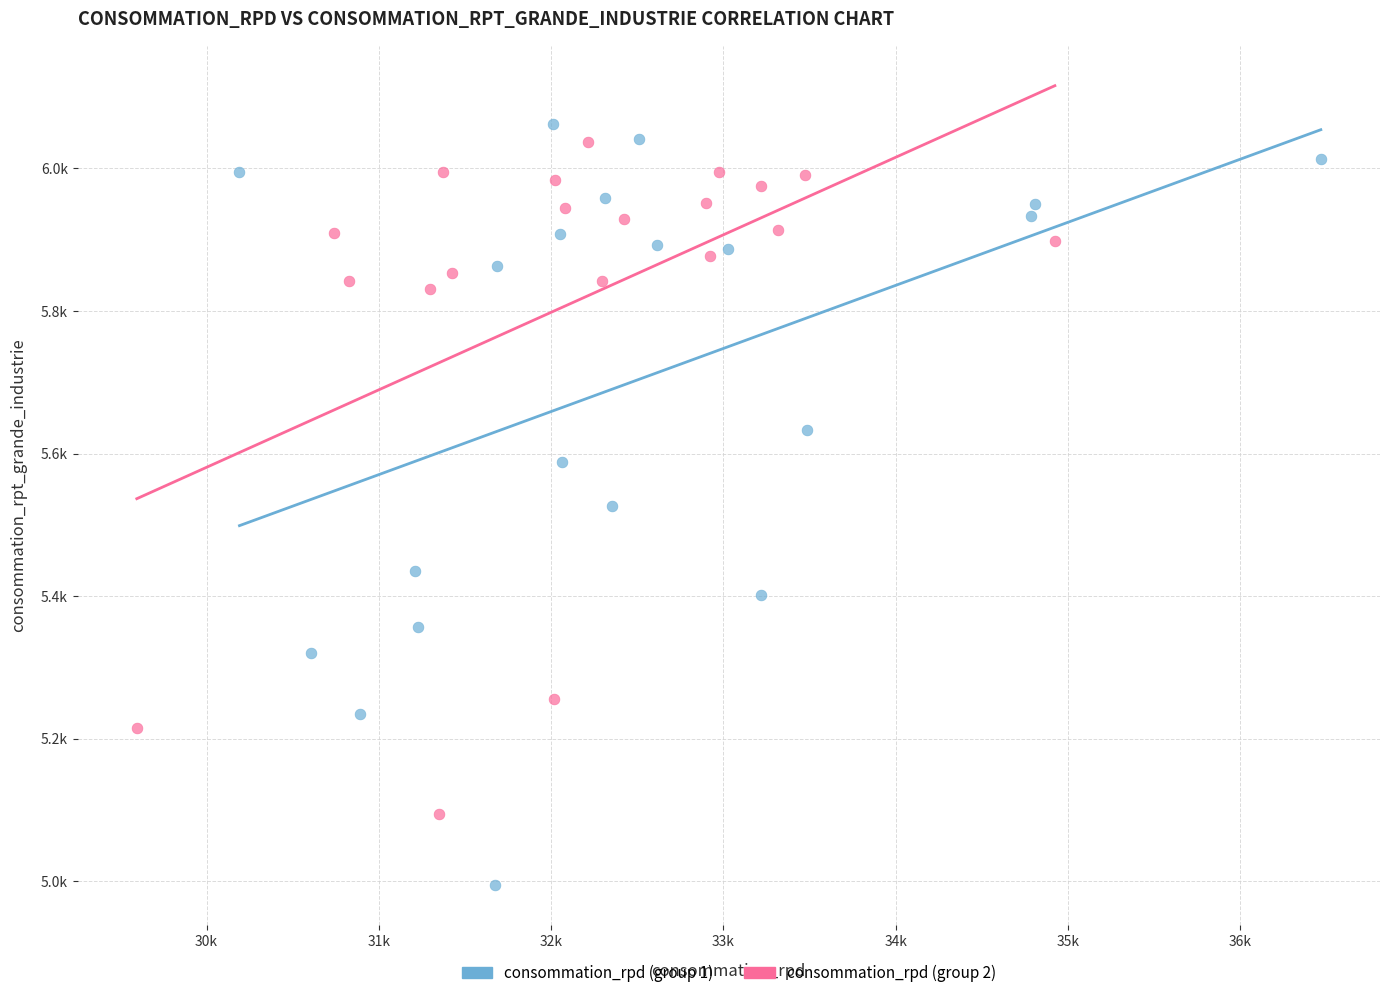

Which series contains the lowest Y value?

consommation_rpd (group 1)